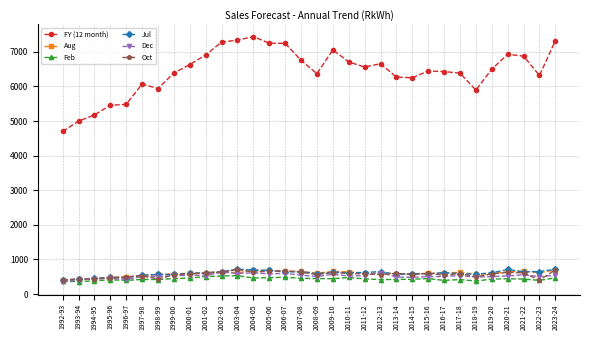

True or false: Aug has more than 2 interior local peaks.

True